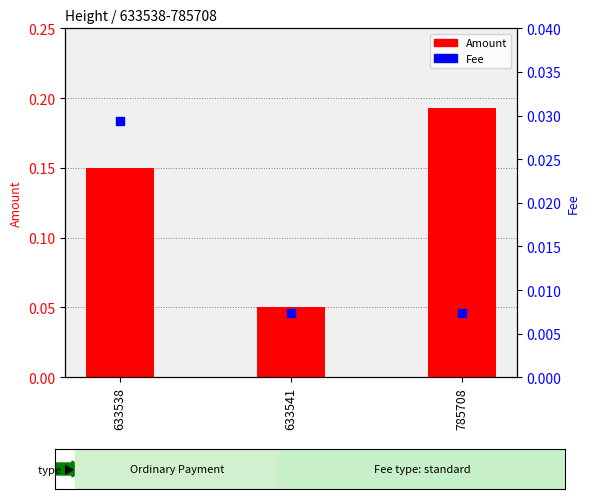

Which series has the largest total across all categories?

Amount